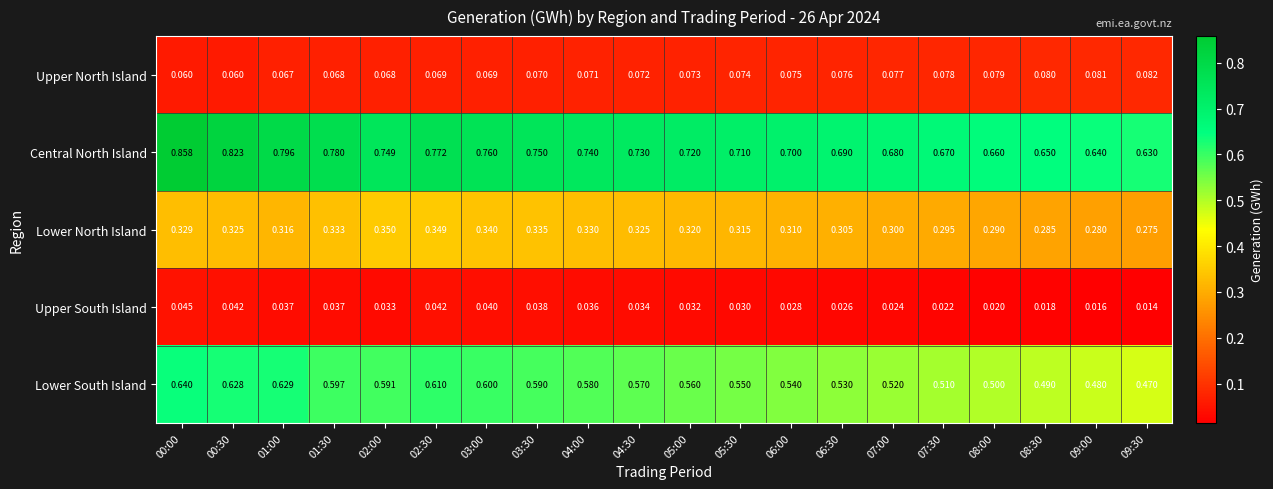

List the series in order of their peak value, highest first.

Central North Island, Lower South Island, Lower North Island, Upper North Island, Upper South Island